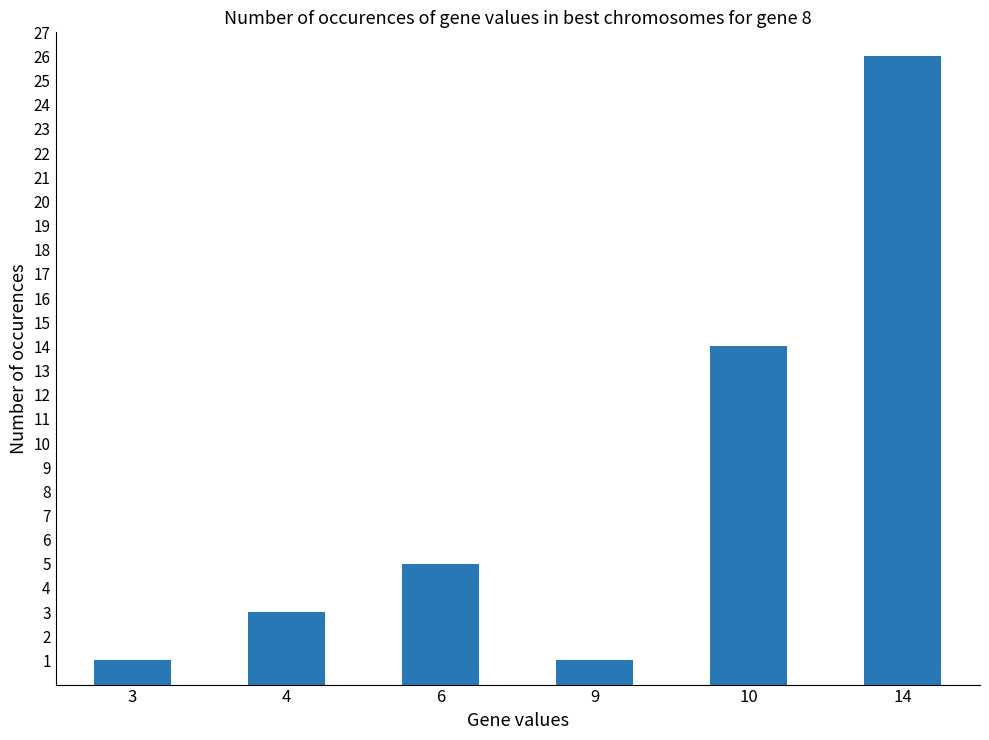

What is the change in value from 6 to 9?

-4